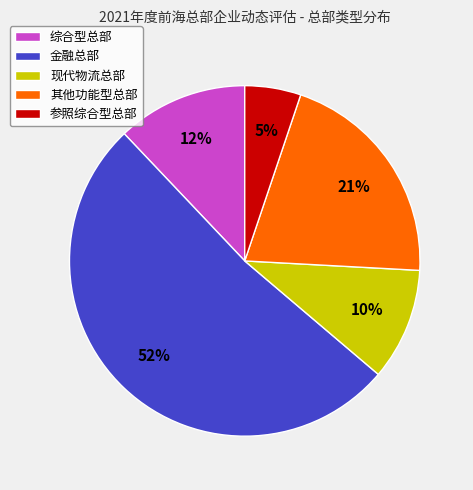

Which category has the smallest portion of the pie?

参照综合型总部